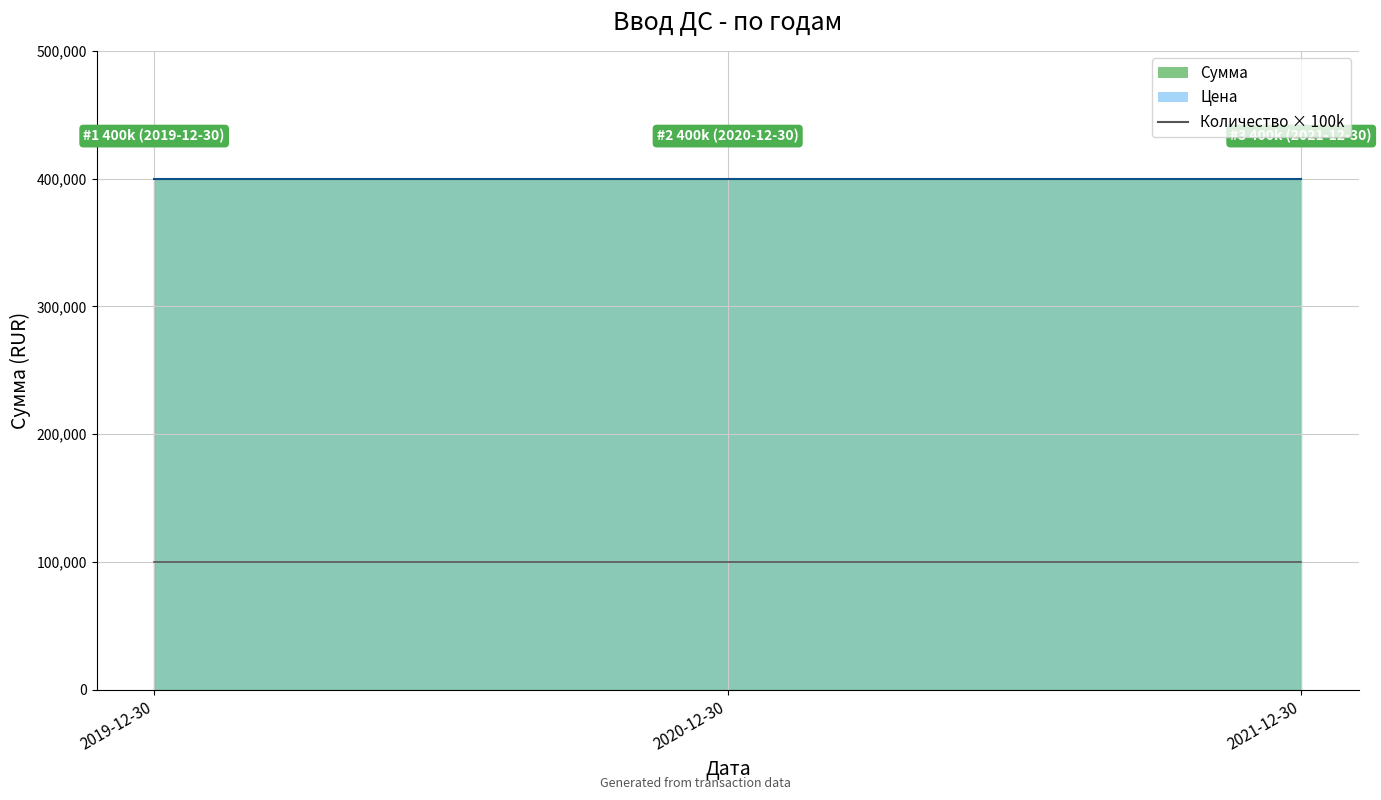

At which label is Количество closest to 1?

2019-12-30